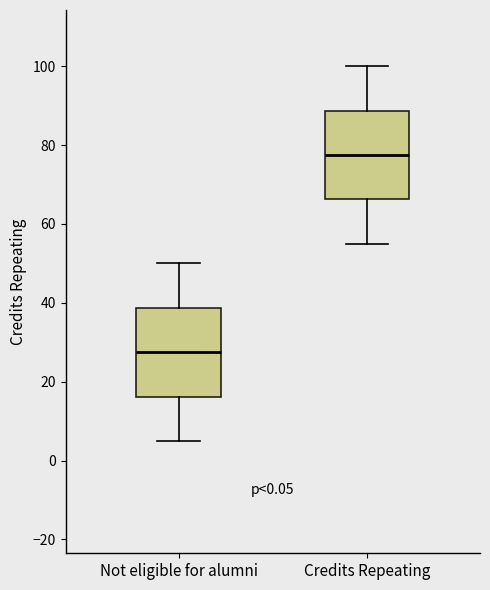

Where does the median line of the box for Not eligible for alumni sit on the y-axis? The values are not printed on the chart, so give them approximately, as read against the axis.

28